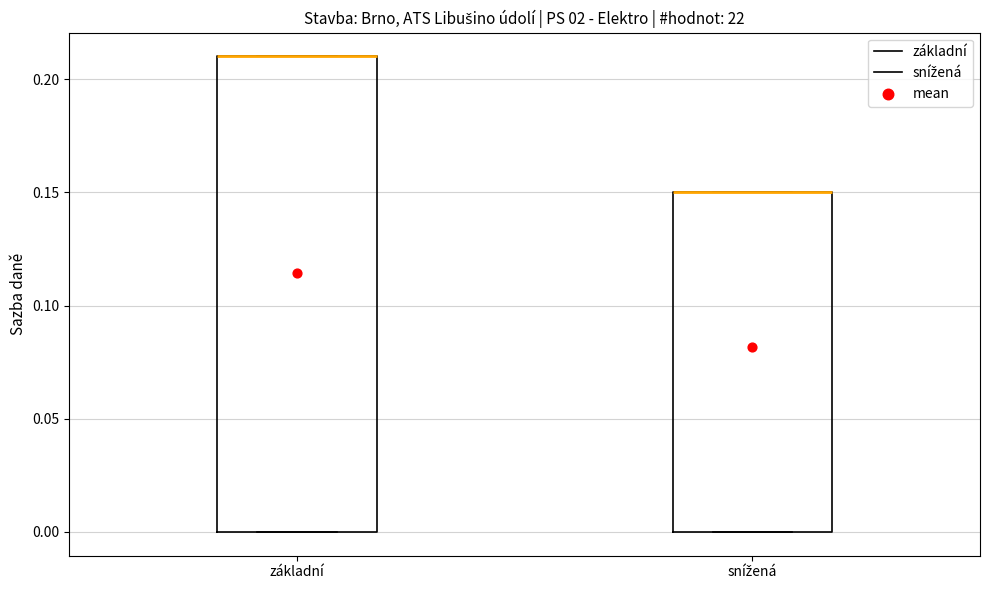

Reading left to right, transcribe this box plot: for each box, give where its median line is, the range the box spans, and where its two whiskers end, as read against the y-axis. The values are not printed on the chart, so give them approximately, as read against the axis.

základní: median 0.21 (drawn on the box's upper edge), box 0.00 to 0.21, whiskers 0.00 to 0.21
snížená: median 0.15 (drawn on the box's upper edge), box 0.00 to 0.15, whiskers 0.00 to 0.15